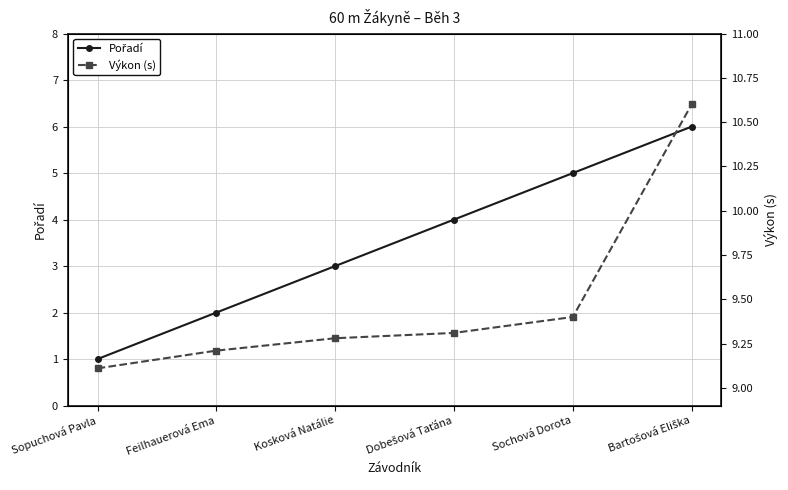

Rank the series at Sochová Dorota from highest to lowest value.

Výkon (s), Pořadí